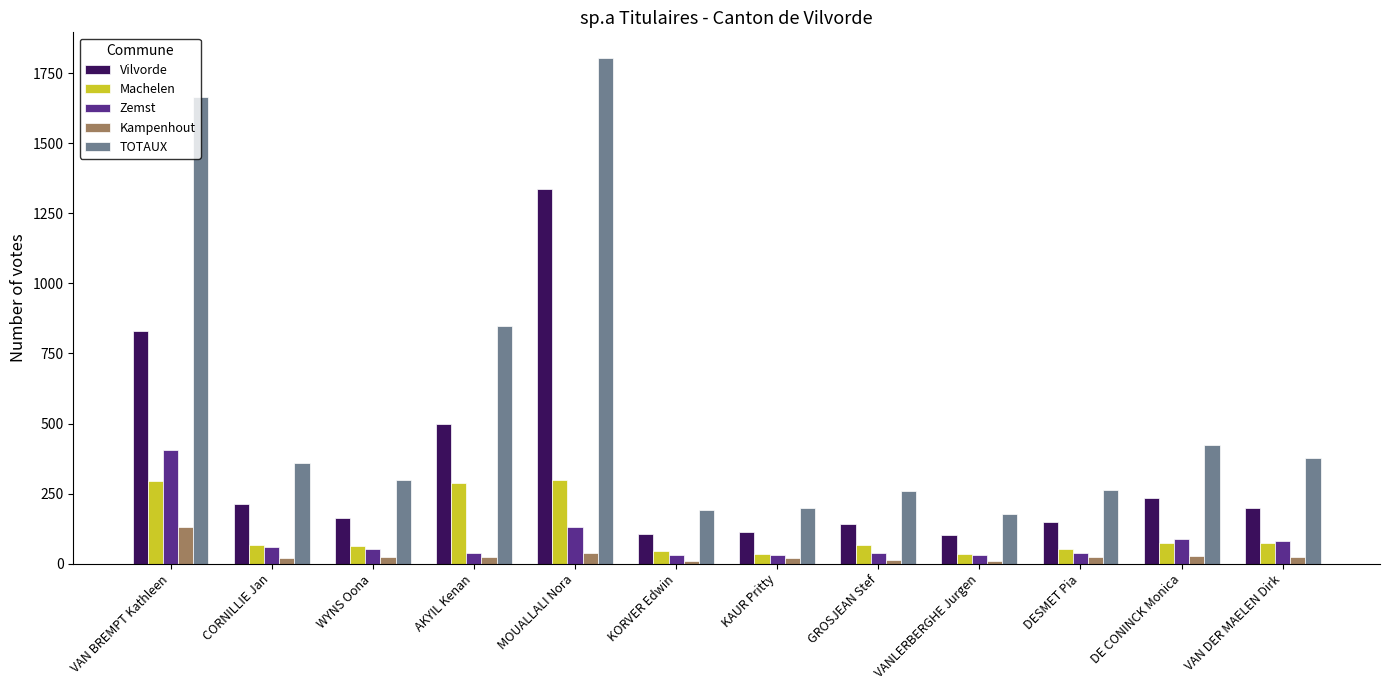

Which series has the widest spread of values?

TOTAUX